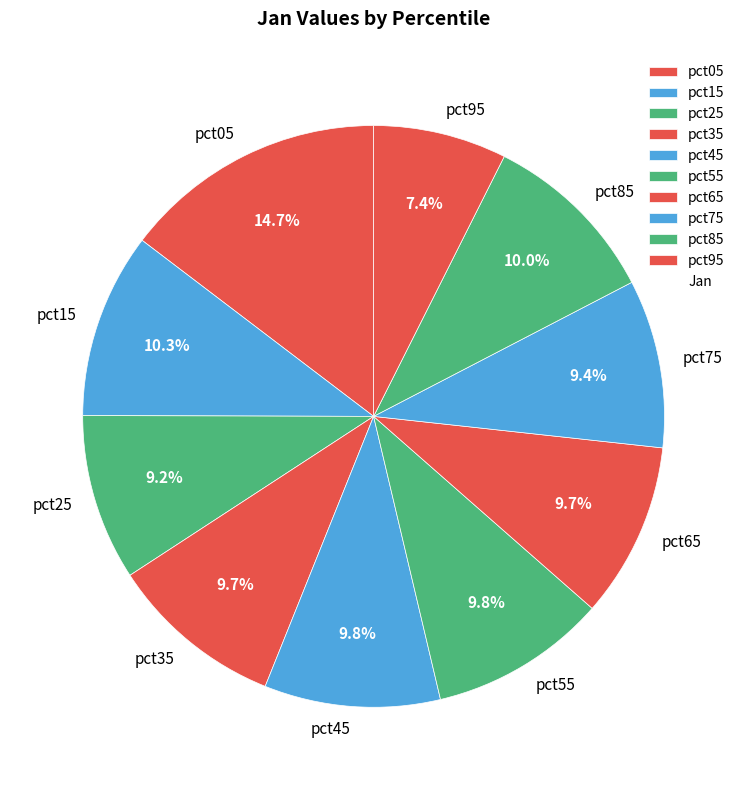

To the nearest percent, what portion does pct55 represent?

10%